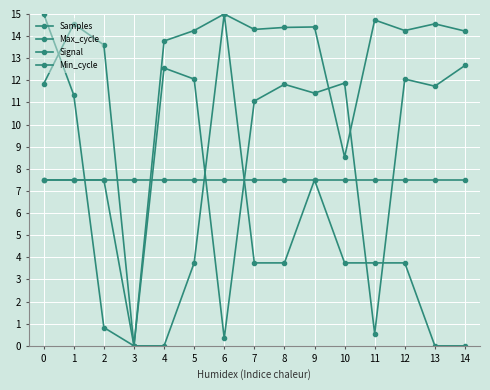

What is the sum of all Min_cycle values?

112.5